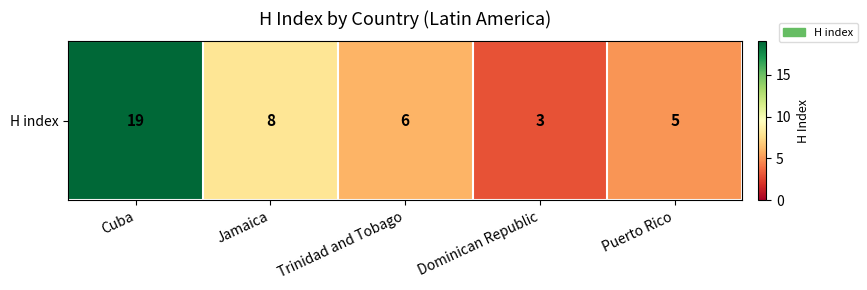

What is the average value?

8